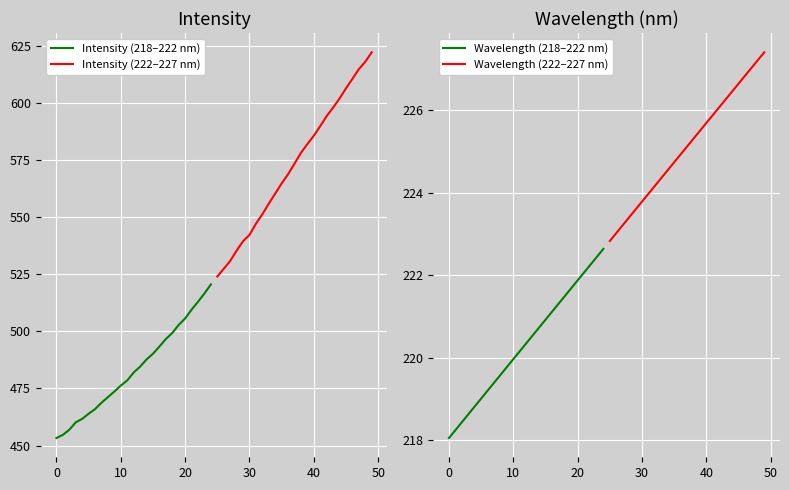

How many series are shown in this chart?

4